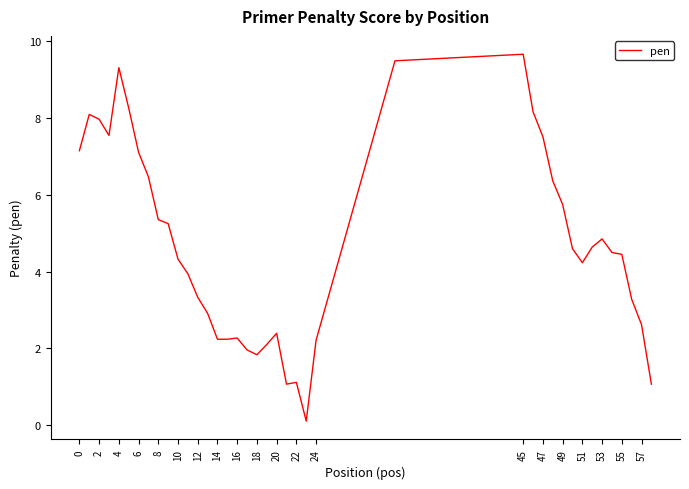

What is the greatest value displayed?

9.7